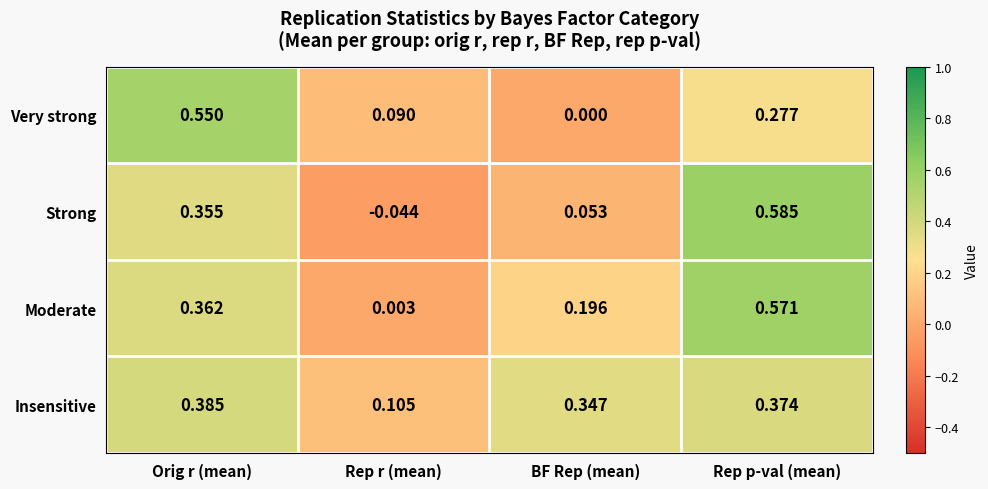

Which series has the largest total across all categories?

Insensitive